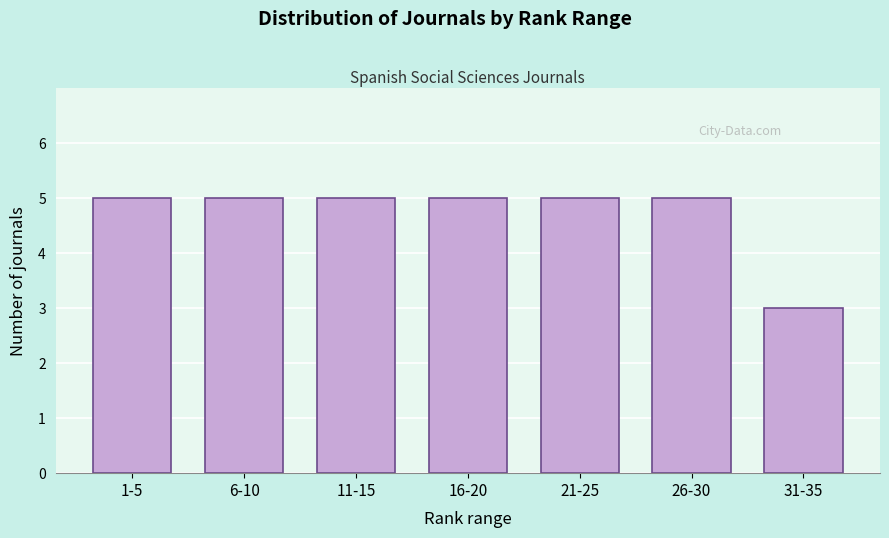

Reading right to left, what are all the values shown in this chart?

3	5	5	5	5	5	5